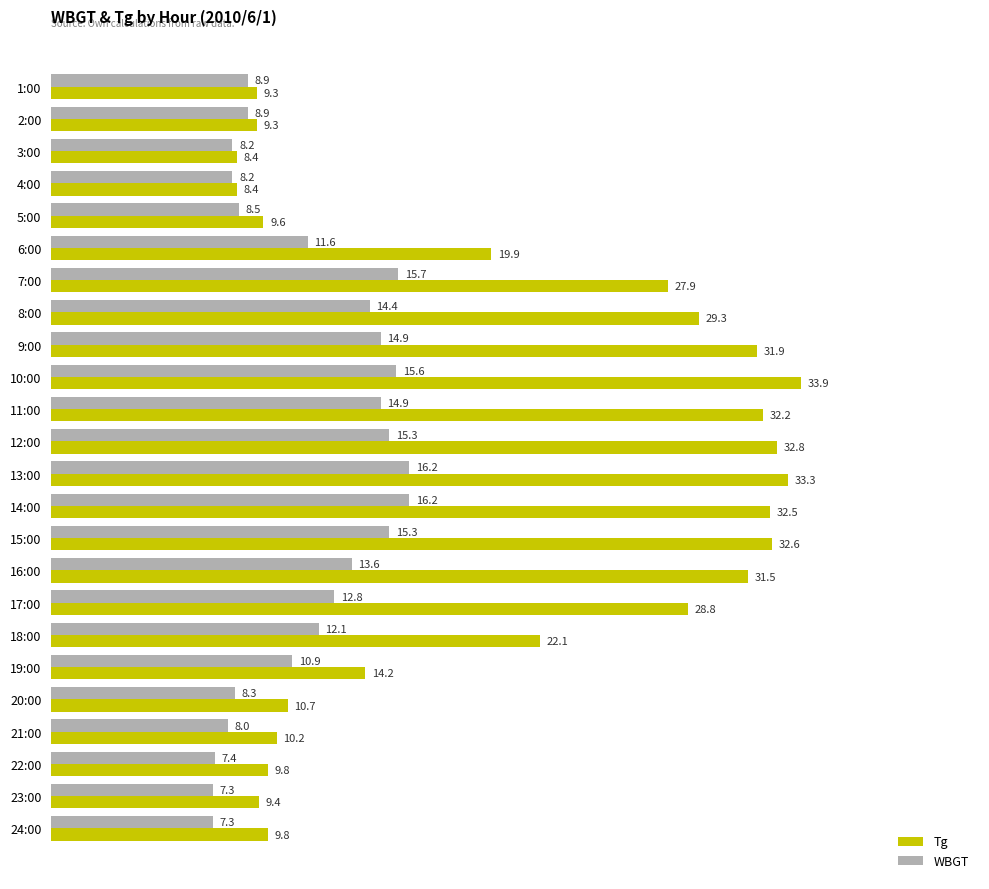

What are all the series names shown in the legend?

Tg, WBGT